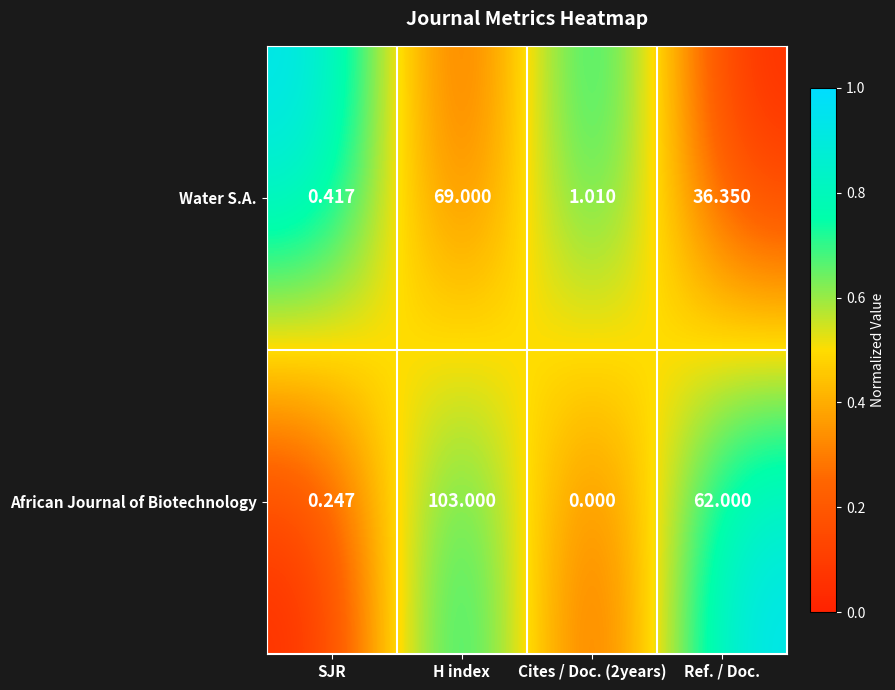

Which series has the largest total across all categories?

African Journal of Biotechnology